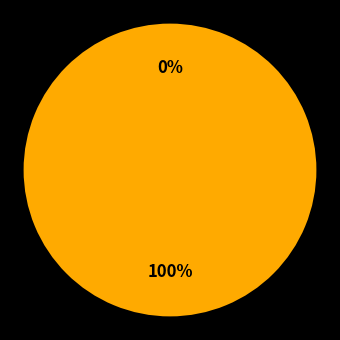

How many segments does this pie chart have?

2